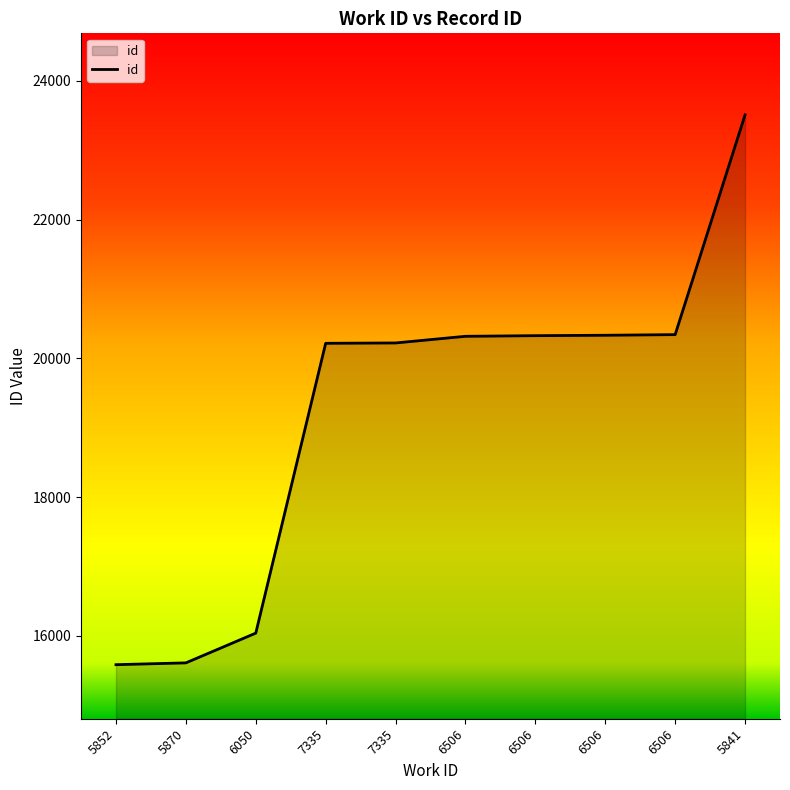

List the labels in order of value, smallest first.

5852, 5870, 6050, 7335, 7335, 6506, 6506, 6506, 6506, 5841